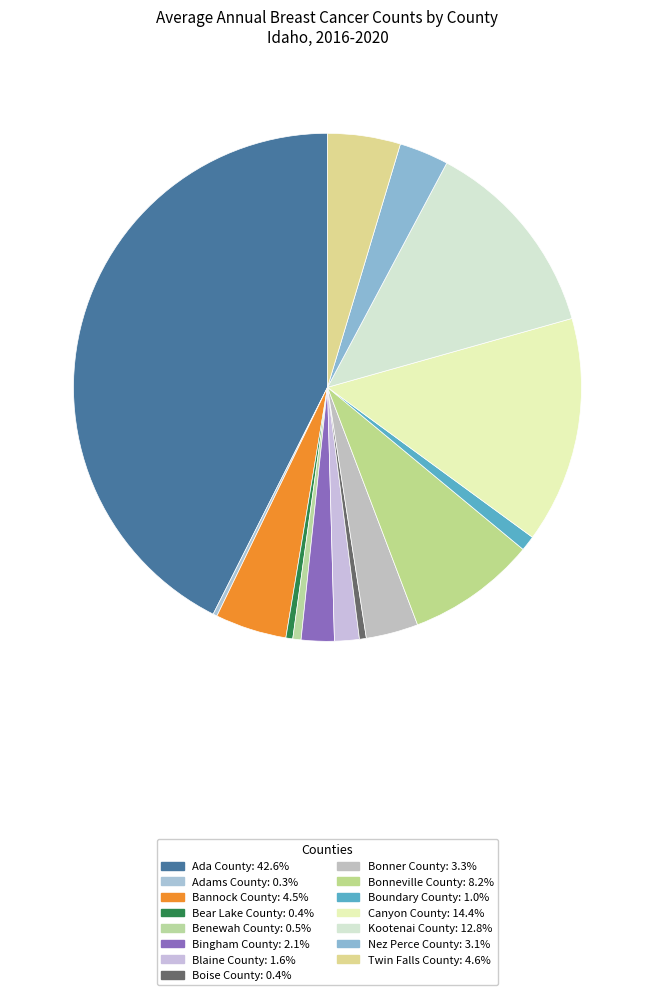

Combined, do Adams County and Bonneville County account for over 50%?

No